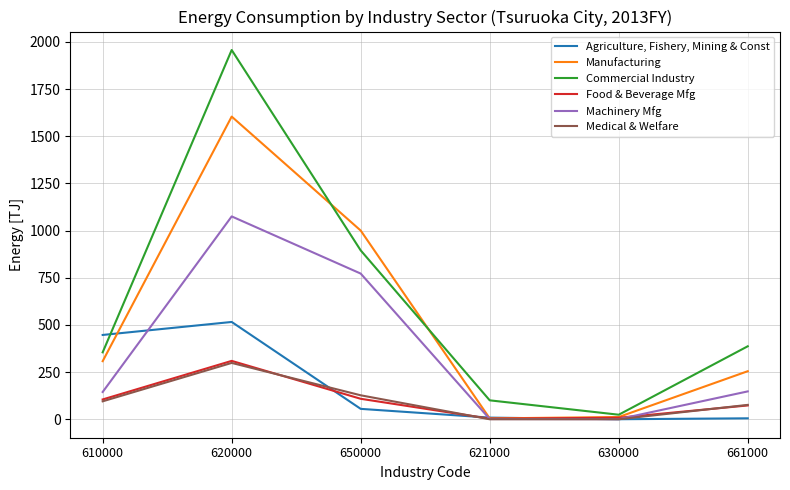

What is the difference between the highest and lowest values at 610000?

351.7